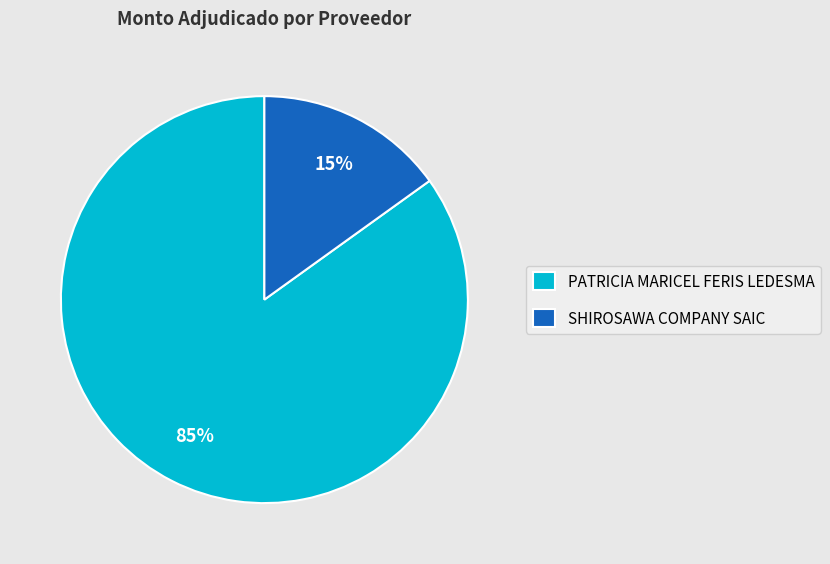

True or false: SHIROSAWA COMPANY SAIC accounts for 15% of the total.

True